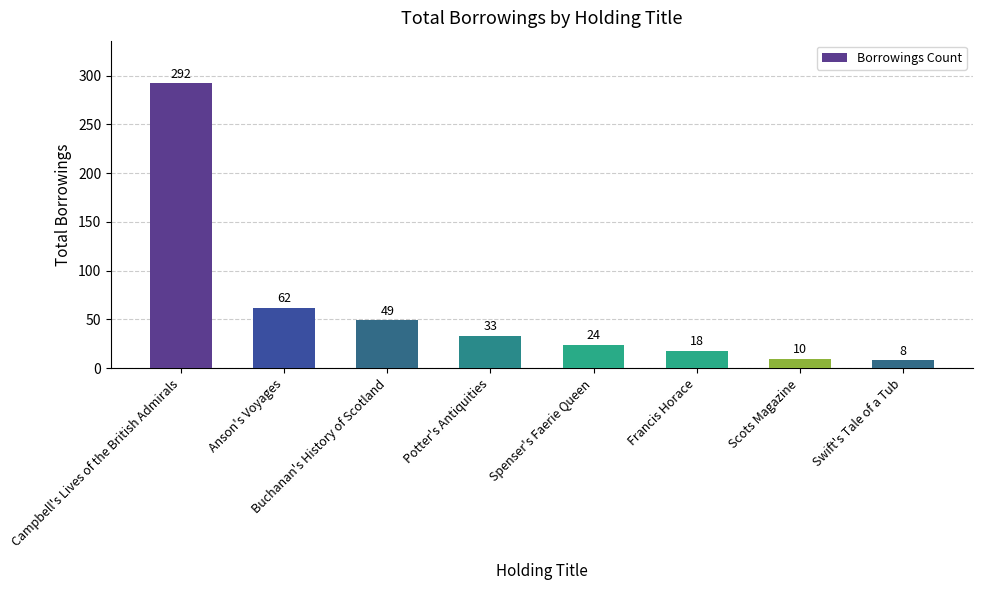

What is the sum of all values?

496